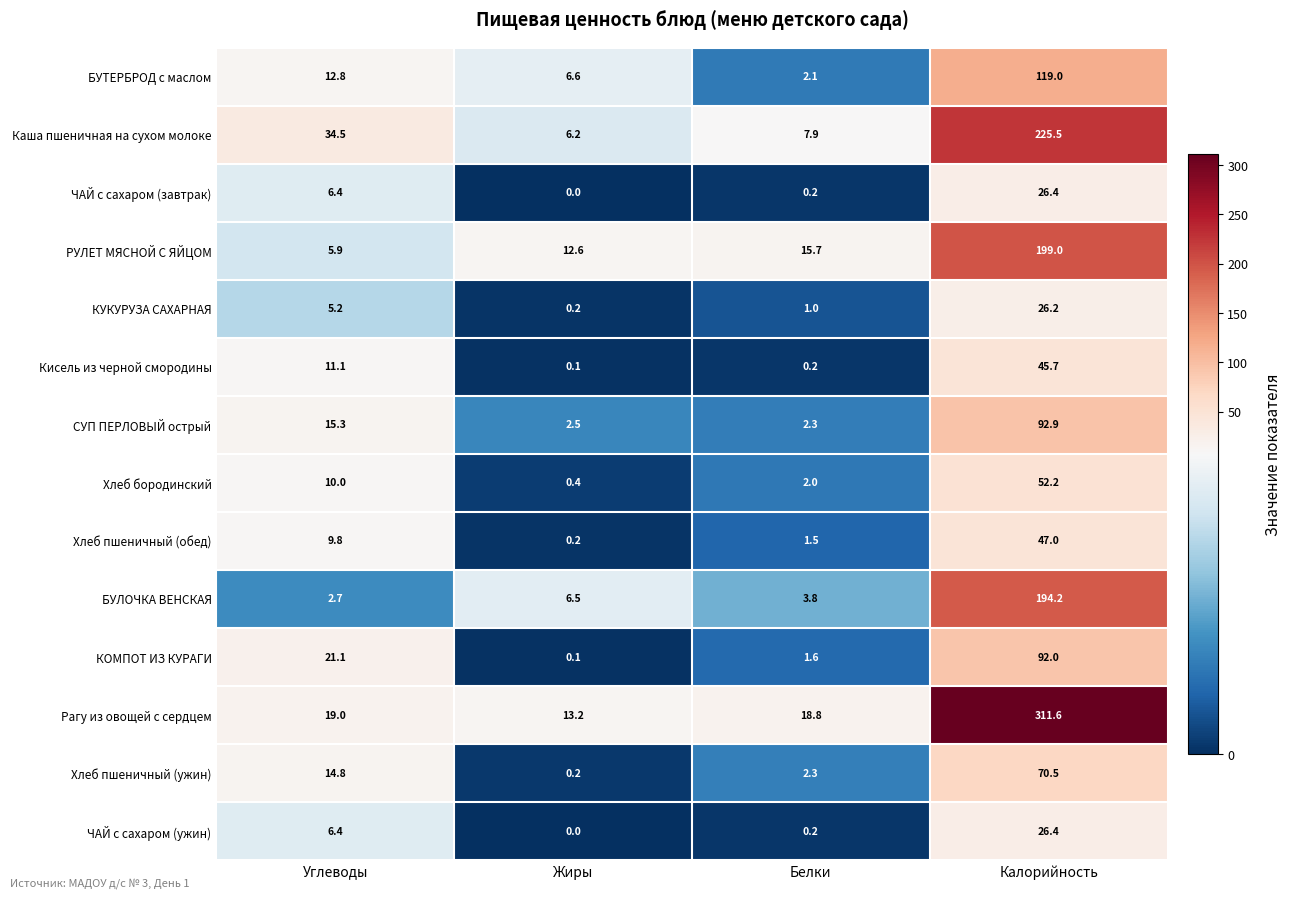

Rank the categories by Каша пшеничная на сухом молоке value from highest to lowest.

Калорийность, Углеводы, Белки, Жиры